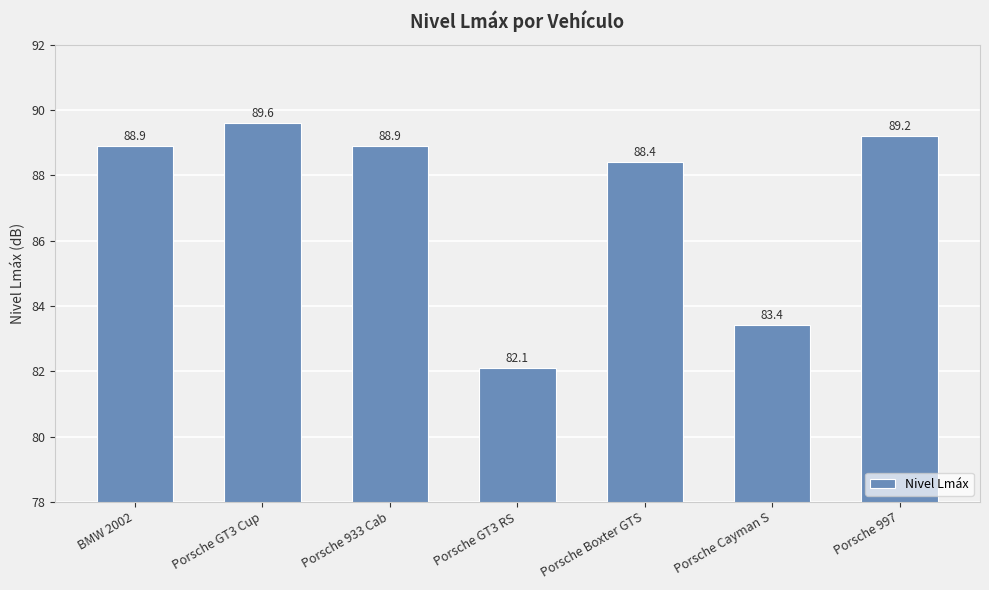

How many data points does each series have?

7